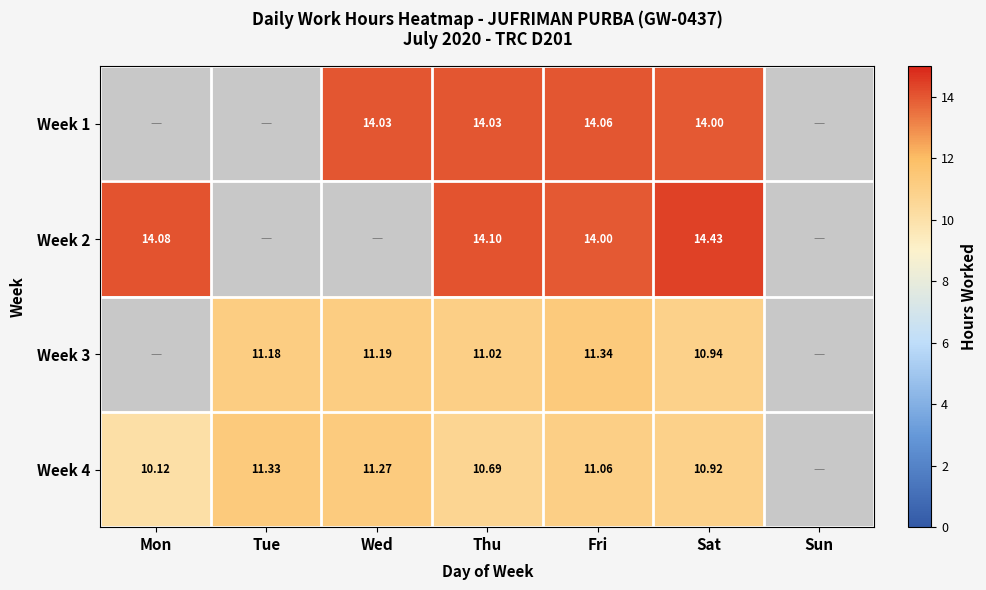

How many categories are shown in the chart?

7